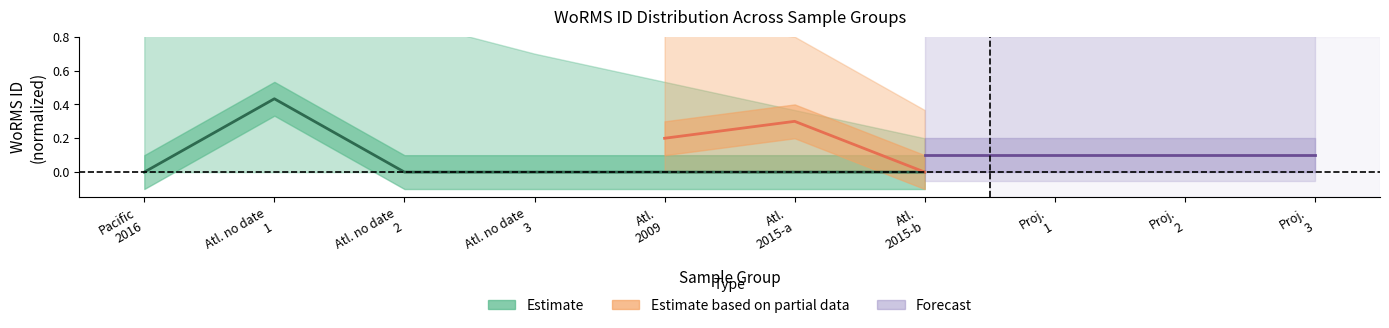

Between Atl. 2015-a and Atl. 2015-b, which is larger?

Atl. 2015-a